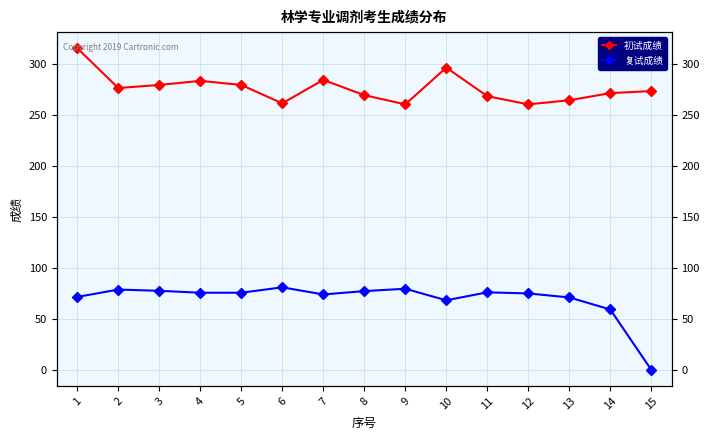

How many lines are shown in the chart?

2